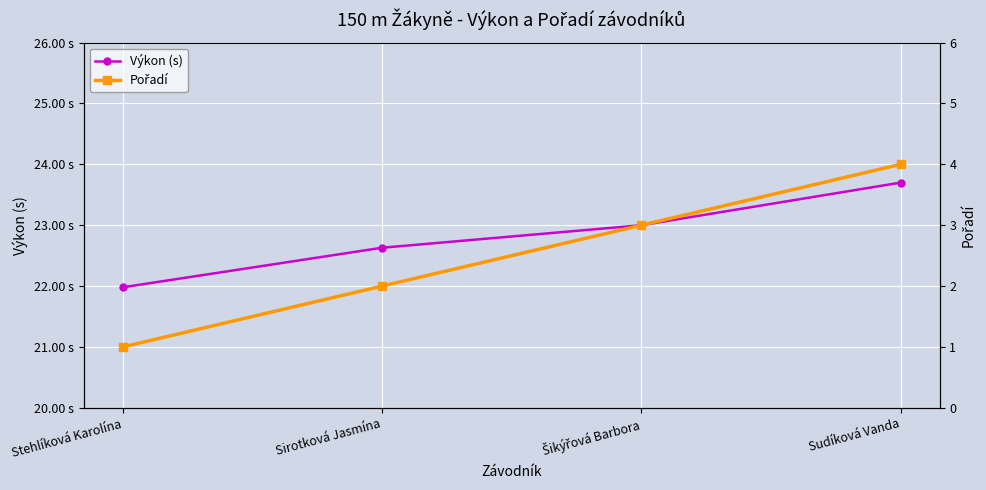

Is the value of Pořadí at Sirotková Jasmína greater than the value of Výkon (s) at Šikýřová Barbora?

No